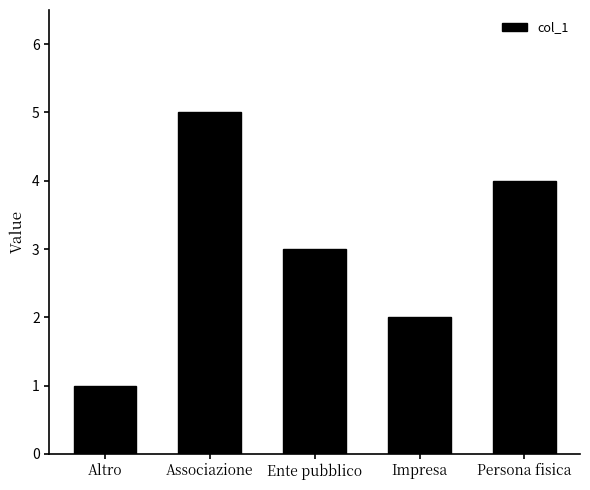

How many values are below 3?

2